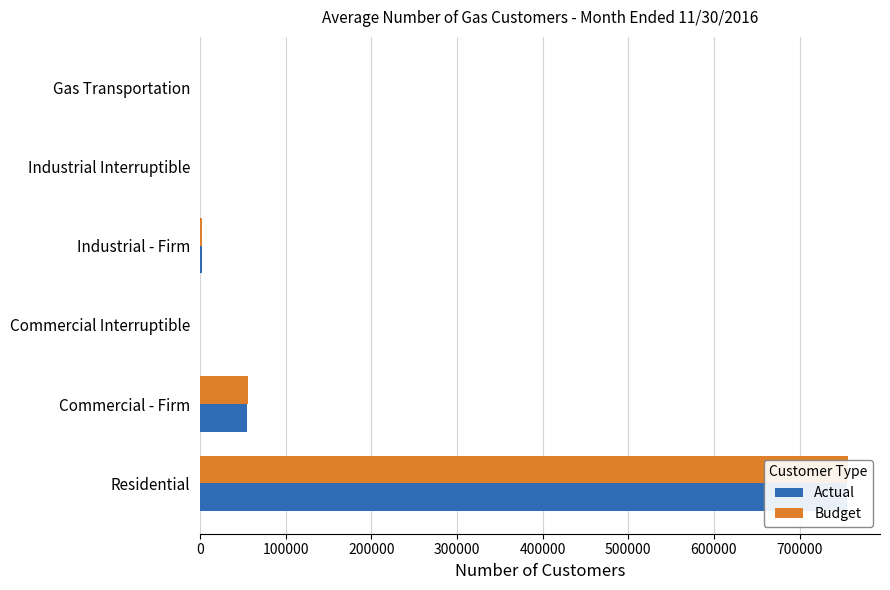

What is the value of the Budget bar at the 6th from the left?

197